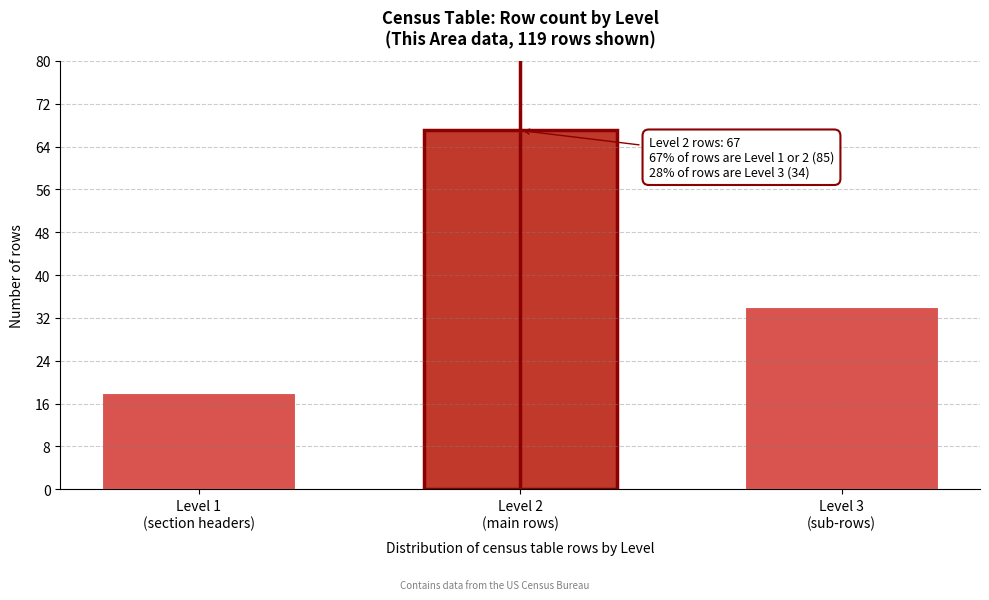

Reading right to left, extract all data points from this chart.

34	67	18